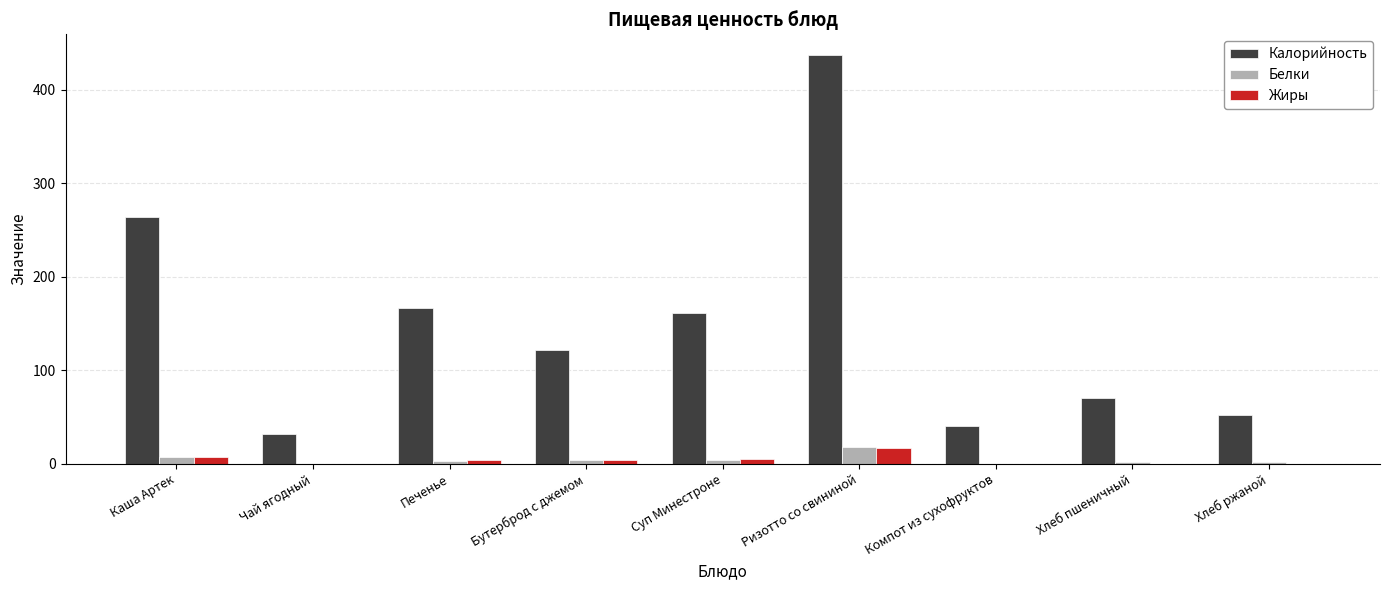

True or false: Белки has a value of 0.1 at Компот из сухофруктов.

True